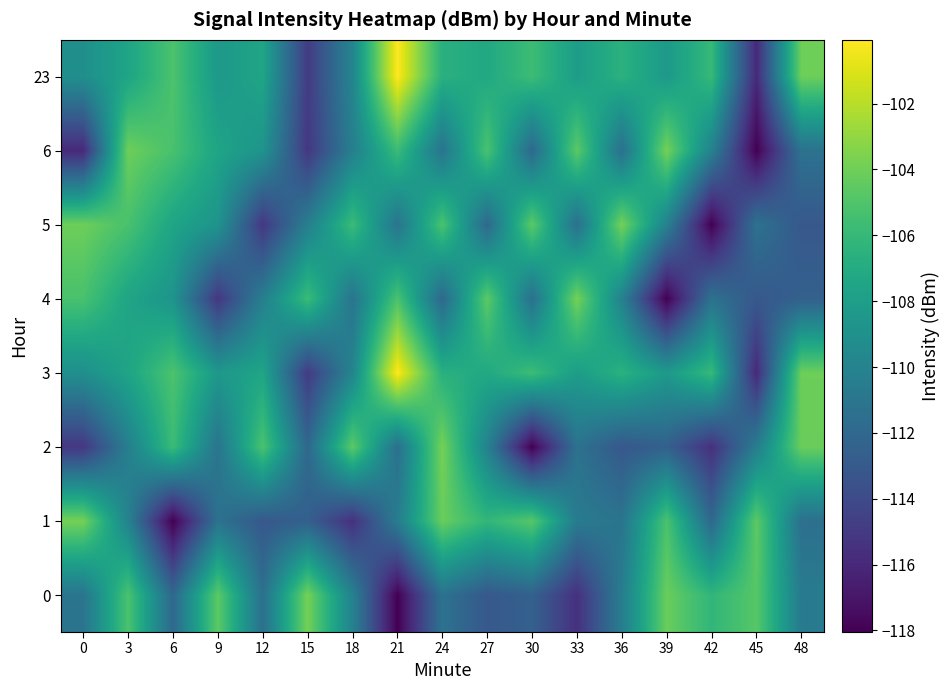

Which category has the lowest value across all series?

21